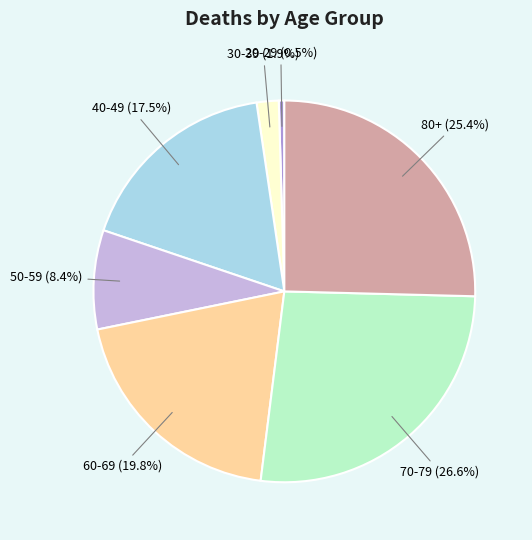

To the nearest percent, what is the difference between the 80+ and 50-59 slice percentages?

17%